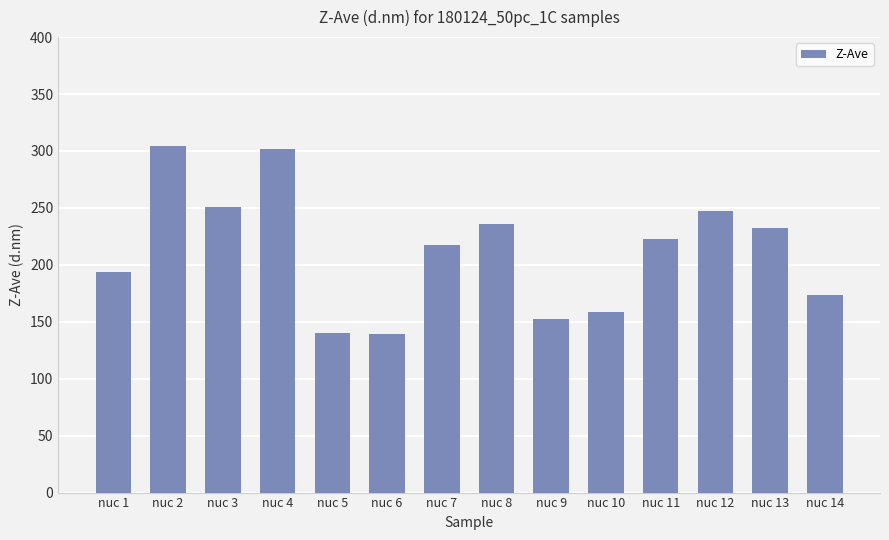

At which label does the data first exceed 222?

nuc 2